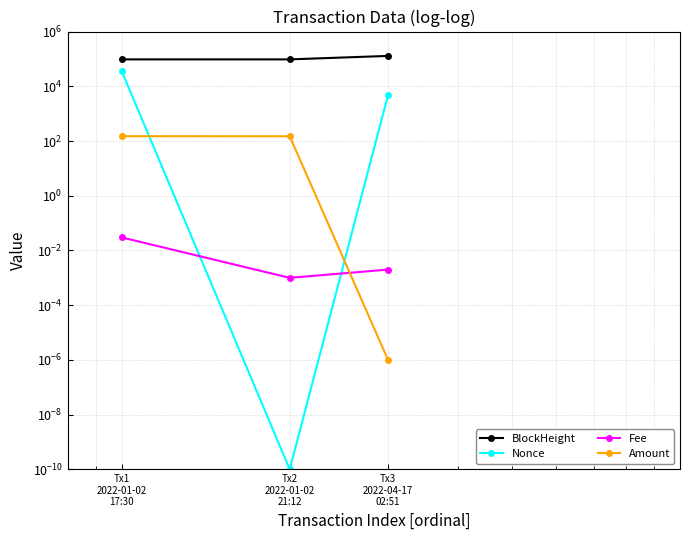

Which series changed the most between Tx2
2022-01-02
21:12 and Tx3
2022-04-17
02:51?

BlockHeight